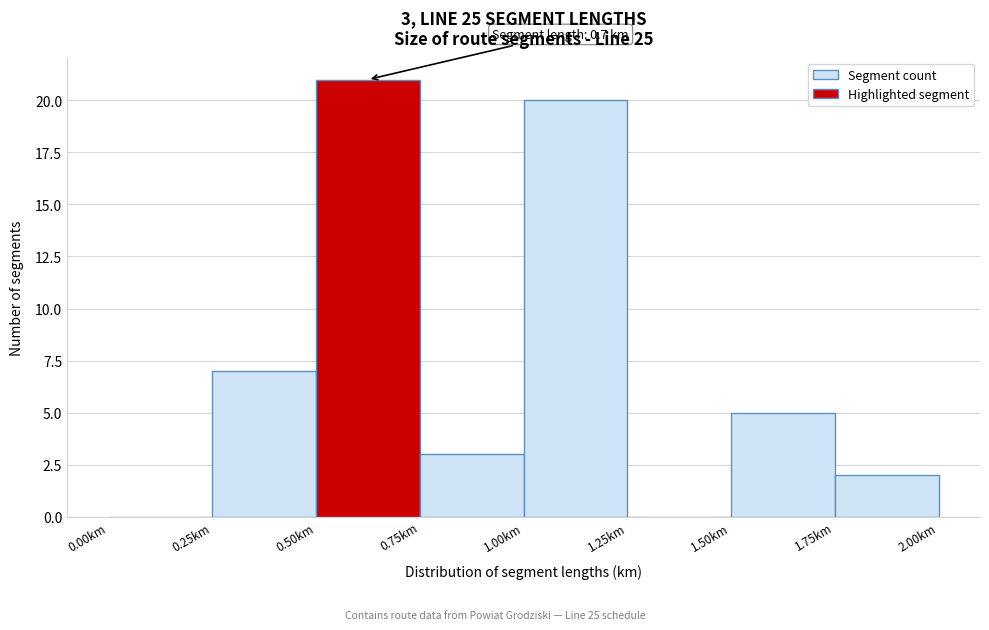

Over which range of the x-axis is the bar tallest?

0.50 to 0.75